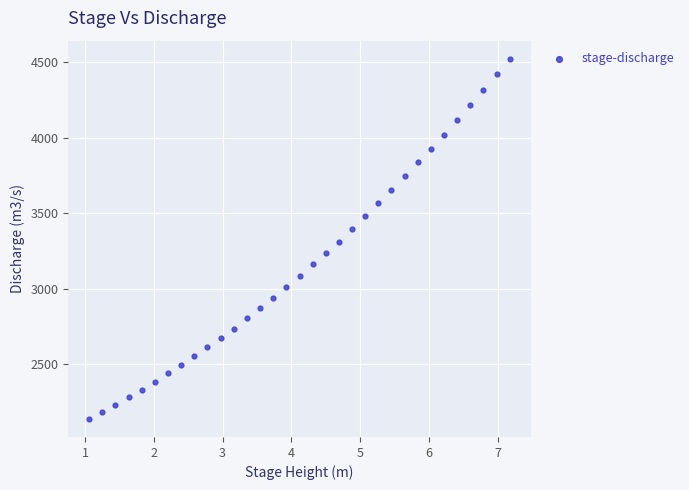

What is the range of X values (max minus min)?

6.1